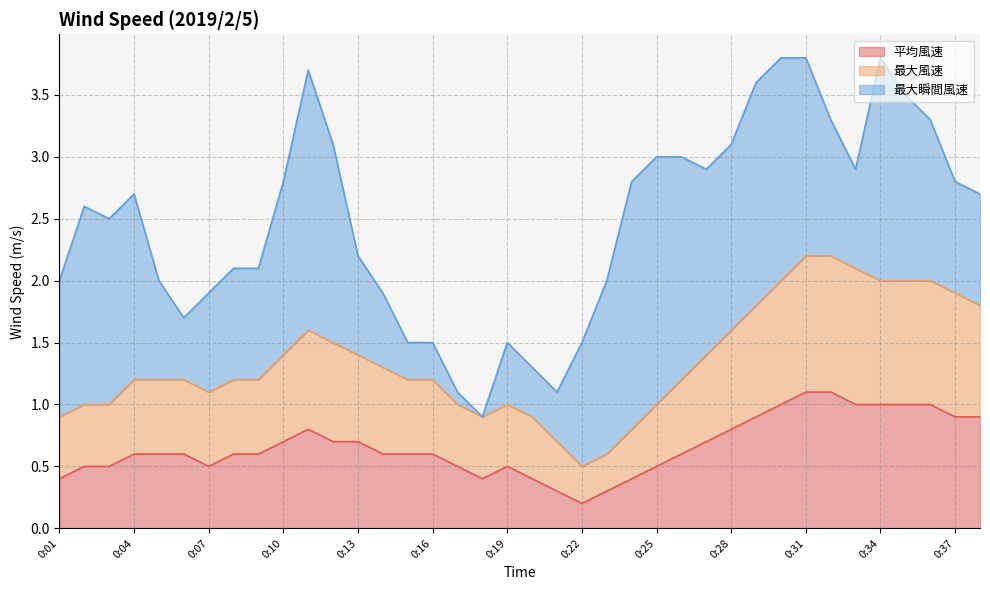

True or false: 最大風速 has more than 0 interior local peaks.

True